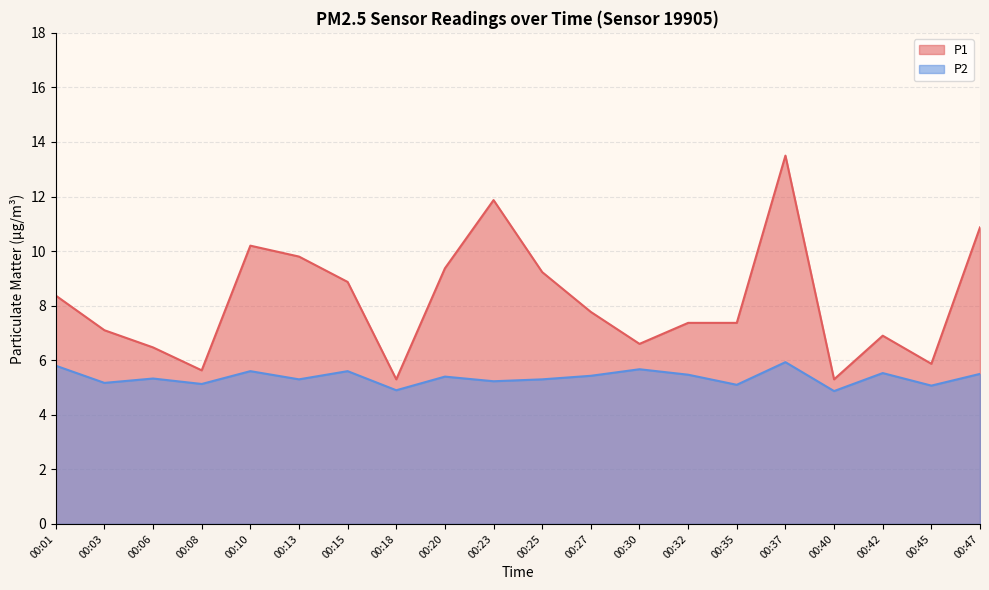

Rank the series by their maximum value, from lowest to highest.

P2, P1